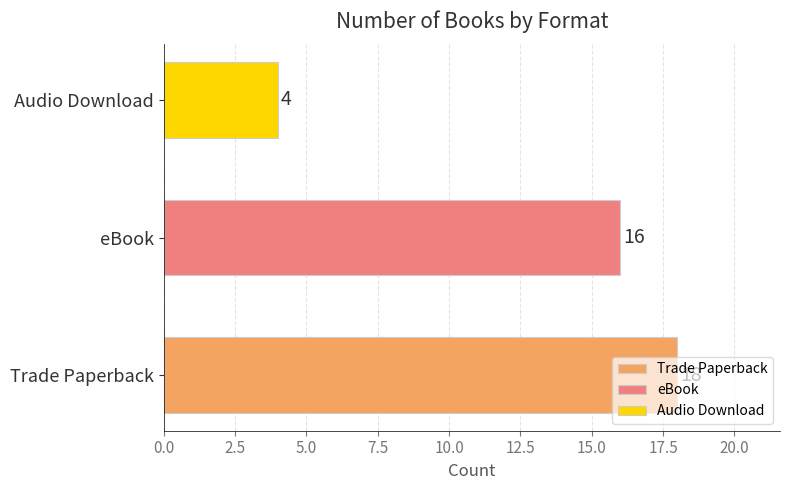

What is the greatest value displayed?

18